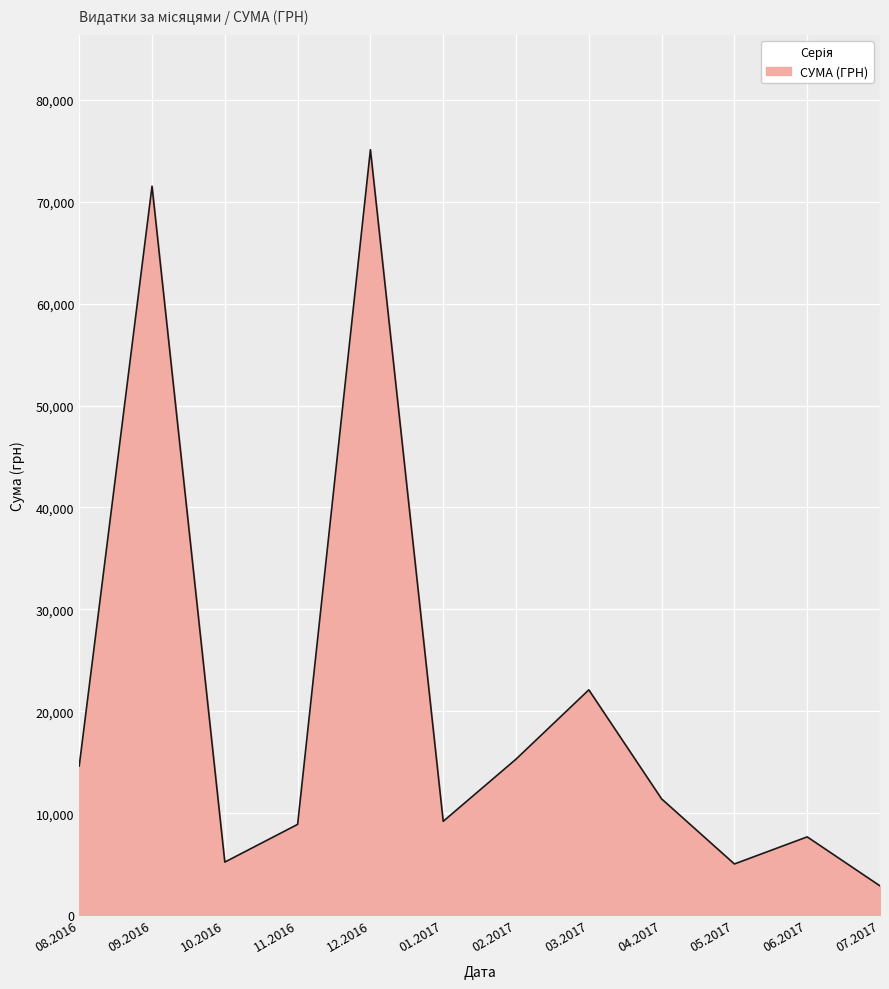

The value at 02.2017 is 15300.0. True or false?

True